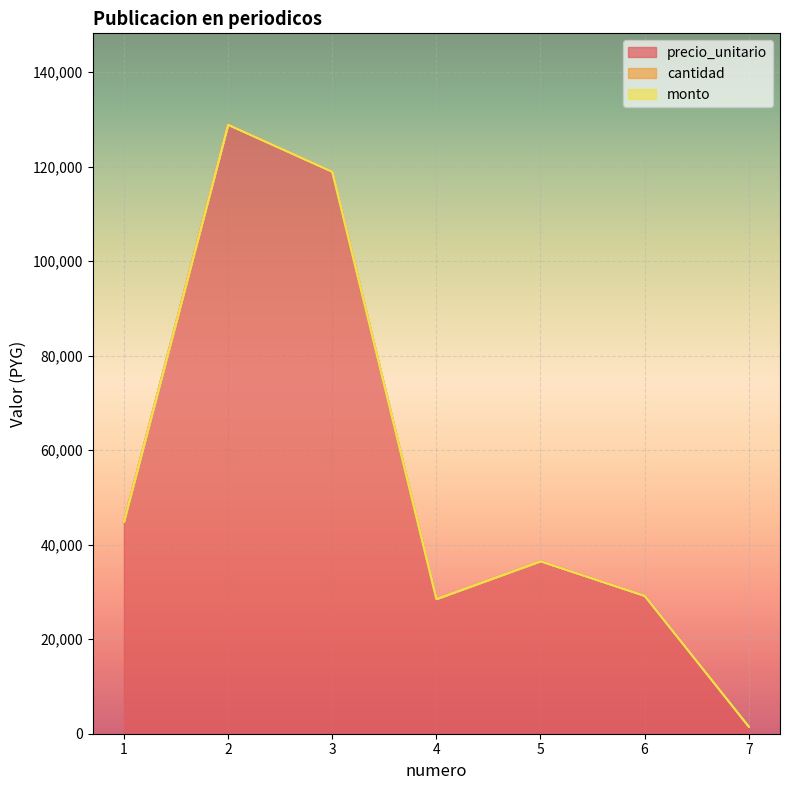

Does the chart display data point markers on the line(s)?

No